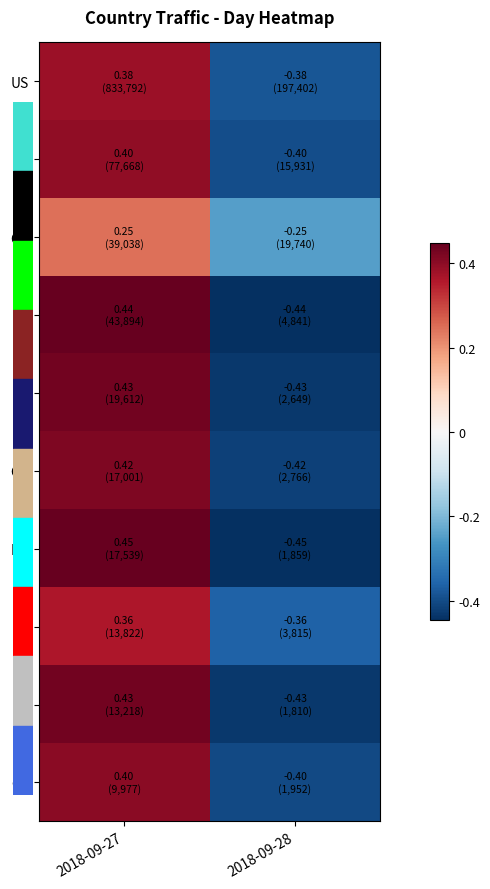

Reading left to right, transcribe all the data shown in this chart.

US: 2018-09-27=0.4	2018-09-28=-0.4
DE: 2018-09-27=0.4	2018-09-28=-0.4
CN: 2018-09-27=0.2	2018-09-28=-0.2
IE: 2018-09-27=0.4	2018-09-28=-0.4
FR: 2018-09-27=0.4	2018-09-28=-0.4
GB: 2018-09-27=0.4	2018-09-28=-0.4
RU: 2018-09-27=0.4	2018-09-28=-0.4
IN: 2018-09-27=0.4	2018-09-28=-0.4
NL: 2018-09-27=0.4	2018-09-28=-0.4
CA: 2018-09-27=0.4	2018-09-28=-0.4